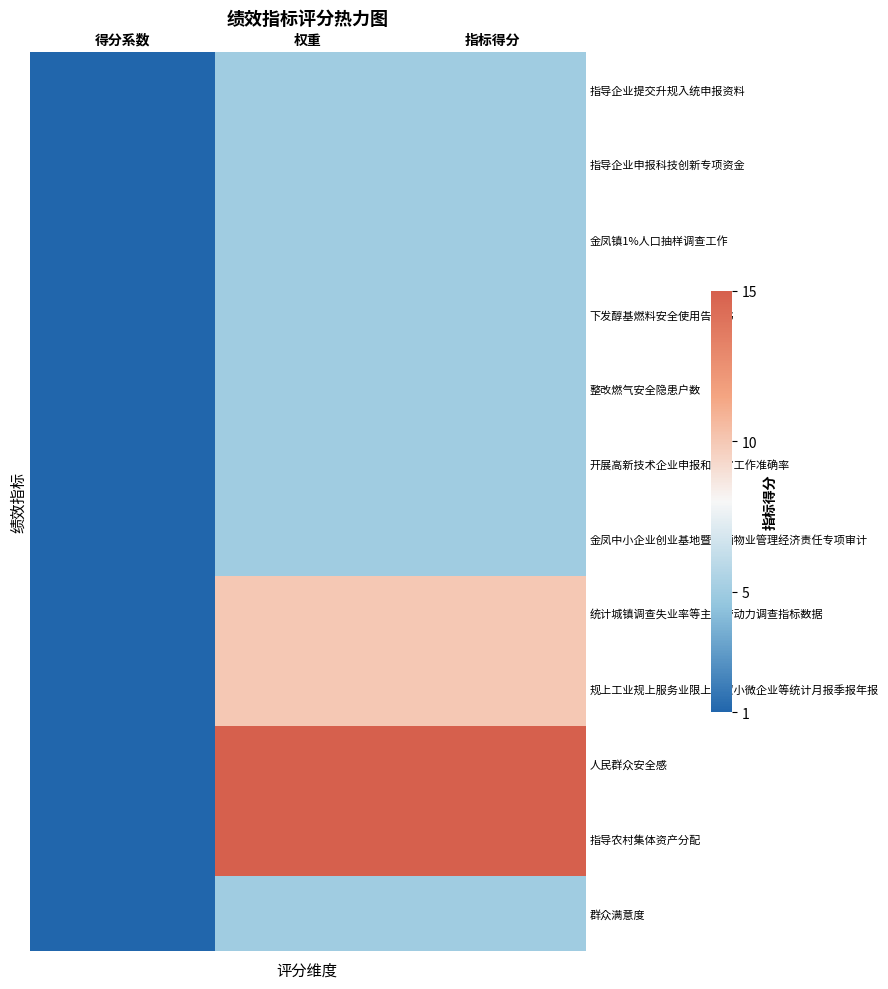

Which series has the largest total across all categories?

人民群众安全感